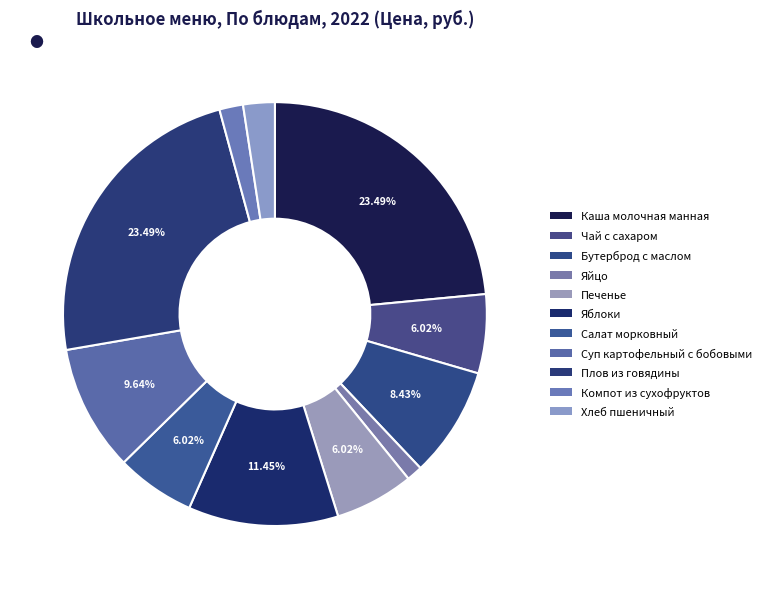

How many segments does this pie chart have?

11